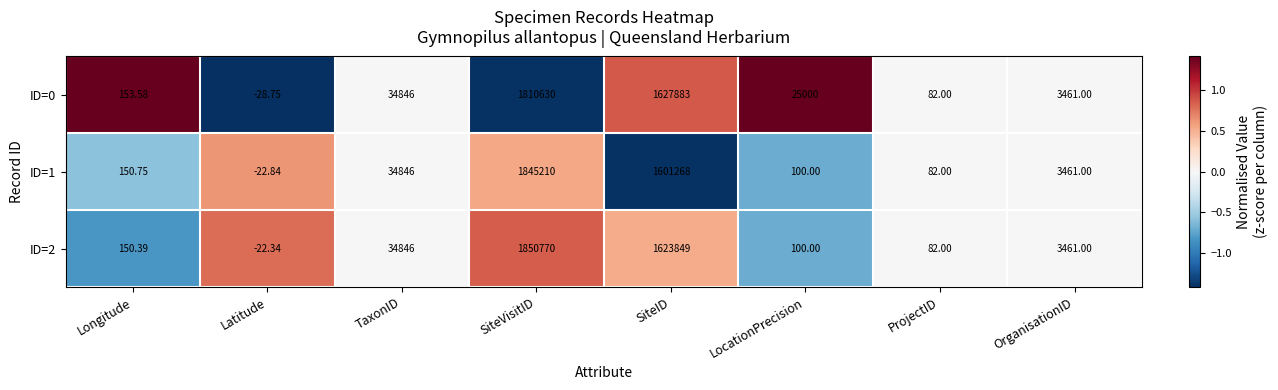

At which label is ID=2 closest to 925373?

SiteID